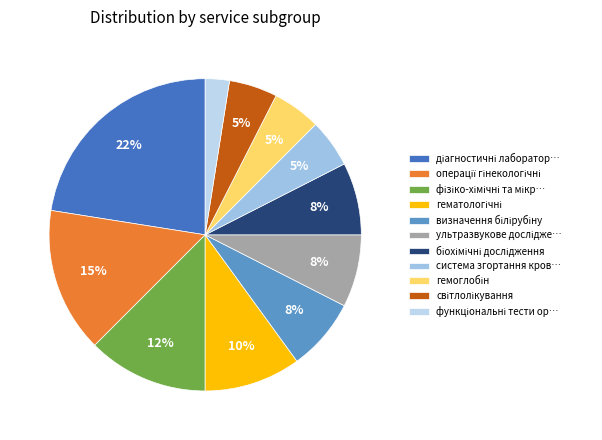

Count the number of slices in the pie.

11